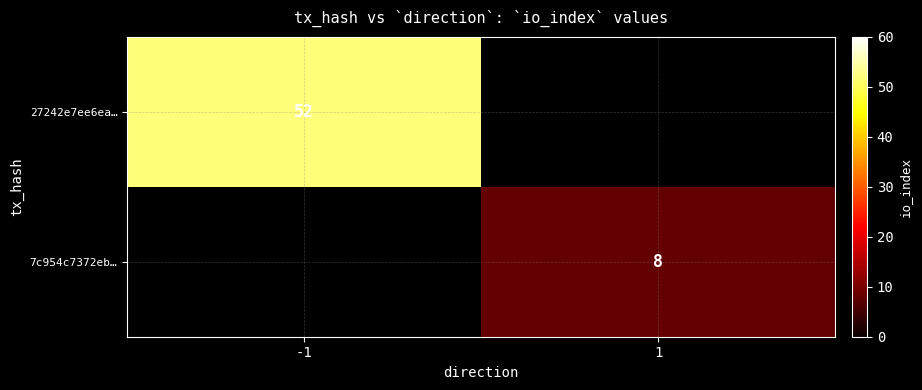

What is the greatest value displayed?

52.0